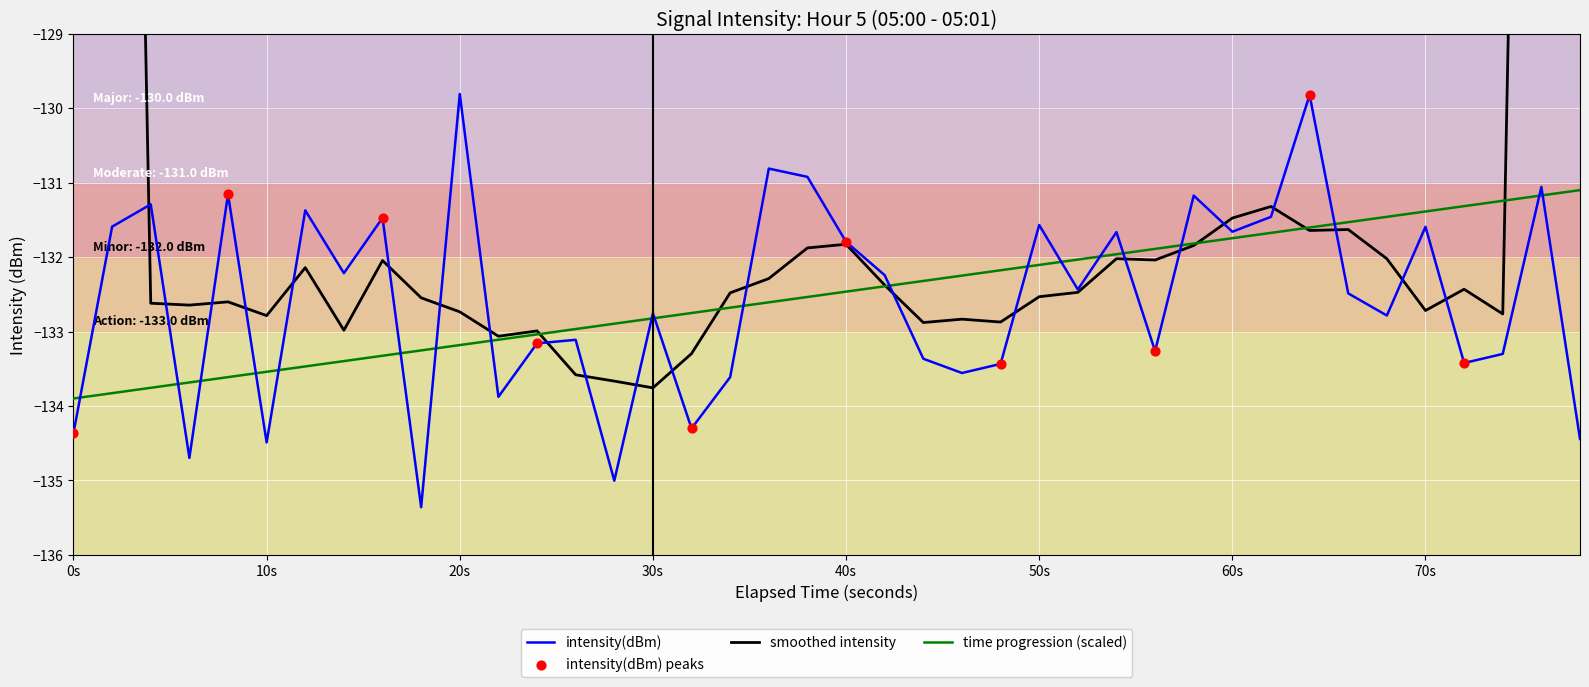

What is the highest value of the time progression (scaled) series?

-131.1